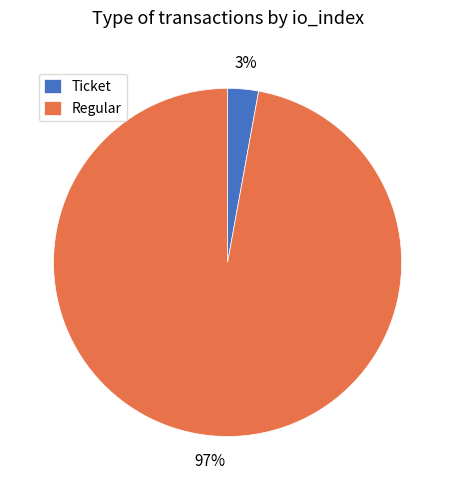

How many slices are in this pie chart?

2